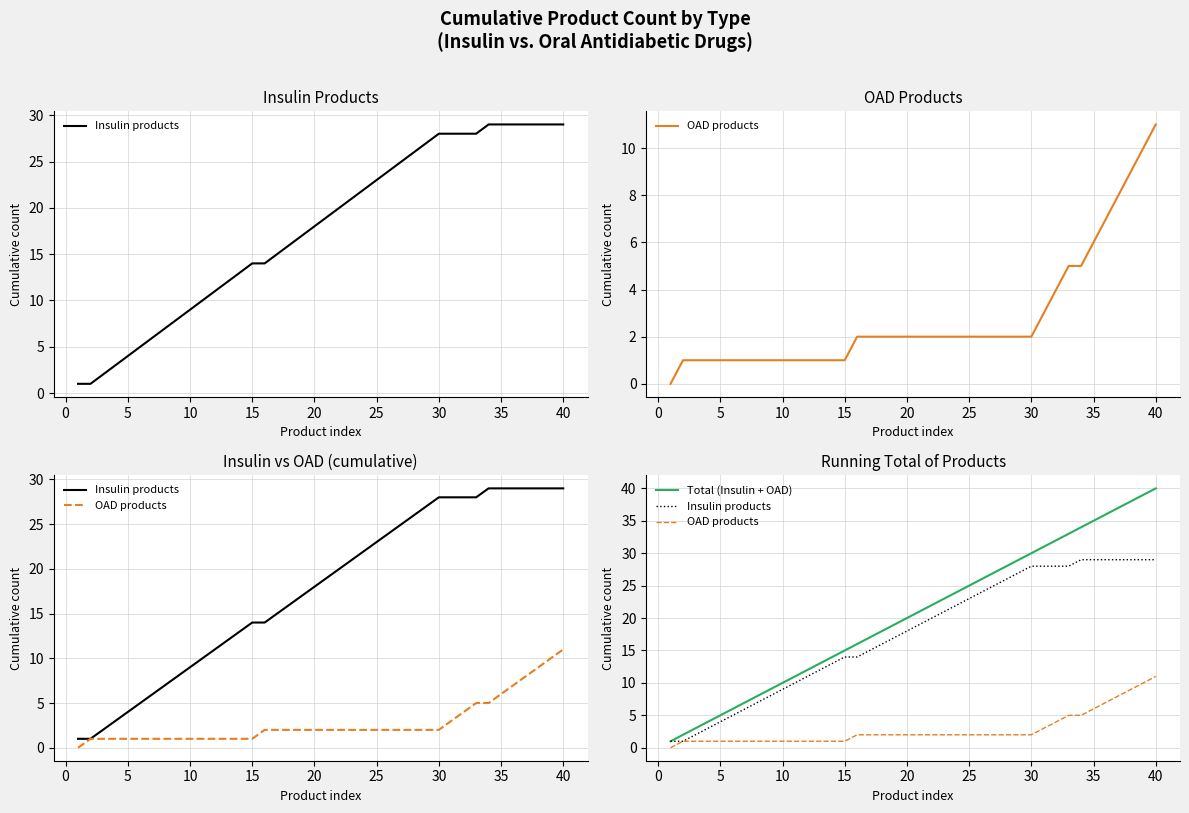

What is the difference between the second highest and minimum values in the OAD products series?

10